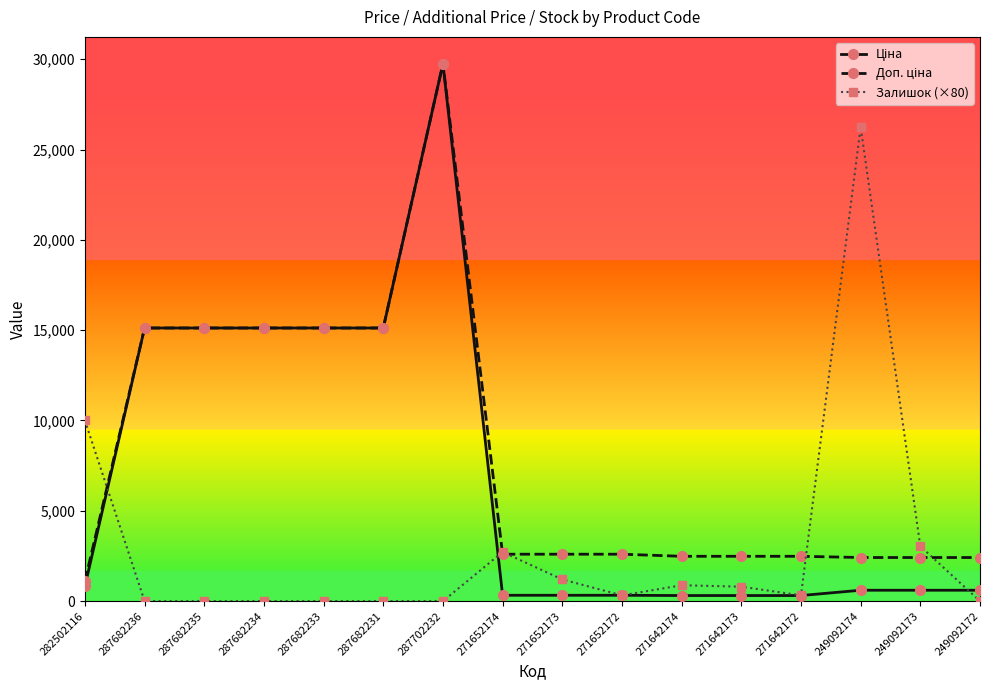

At which category is the sum across all series the highest?

287702232